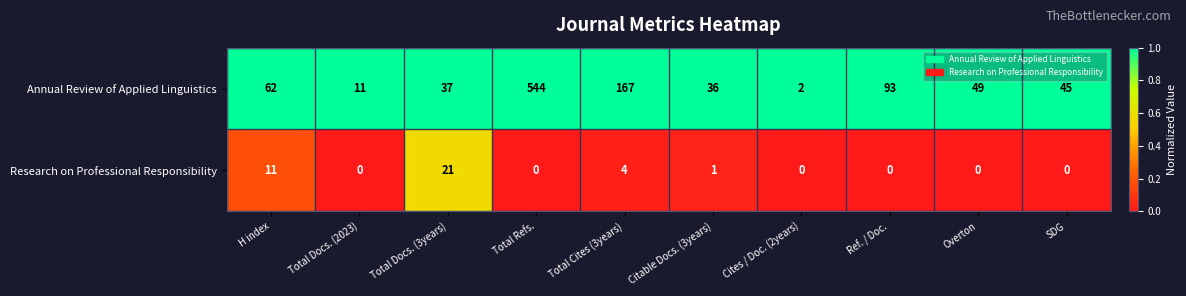

Rank the series at SDG from lowest to highest value.

Research on Professional Responsibility, Annual Review of Applied Linguistics